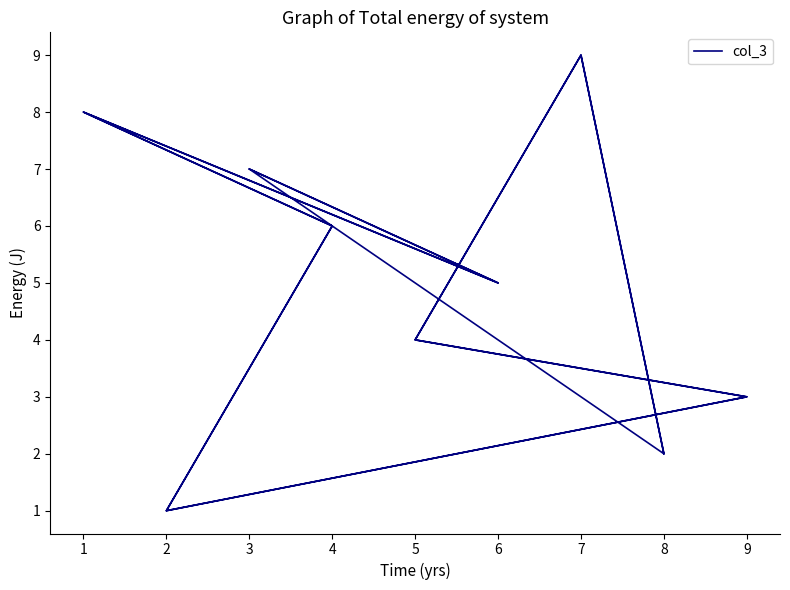

What is the smallest value displayed?

1